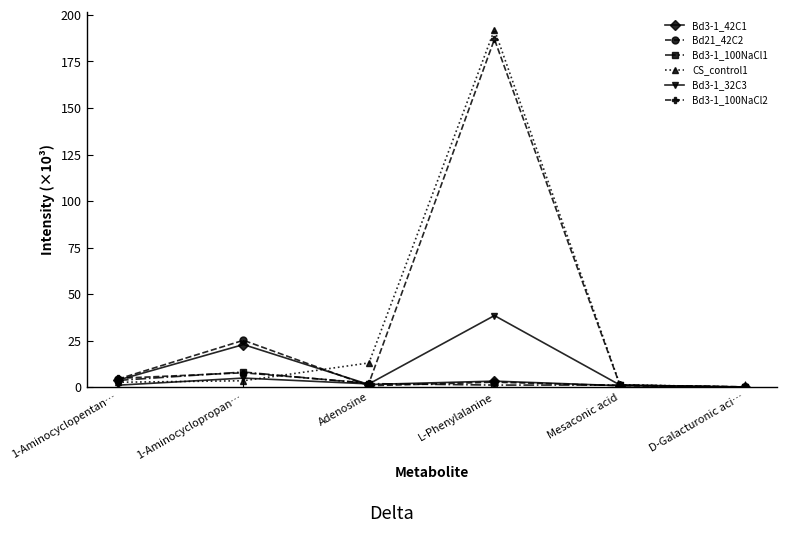

What are all the series names shown in the legend?

Bd3-1_42C1, Bd21_42C2, Bd3-1_100NaCl1, CS_control1, Bd3-1_32C3, Bd3-1_100NaCl2